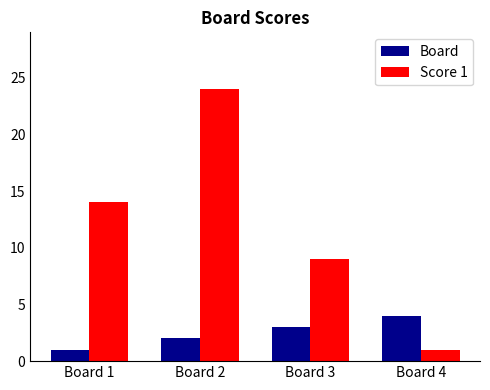

Which series has the largest total across all categories?

Score 1